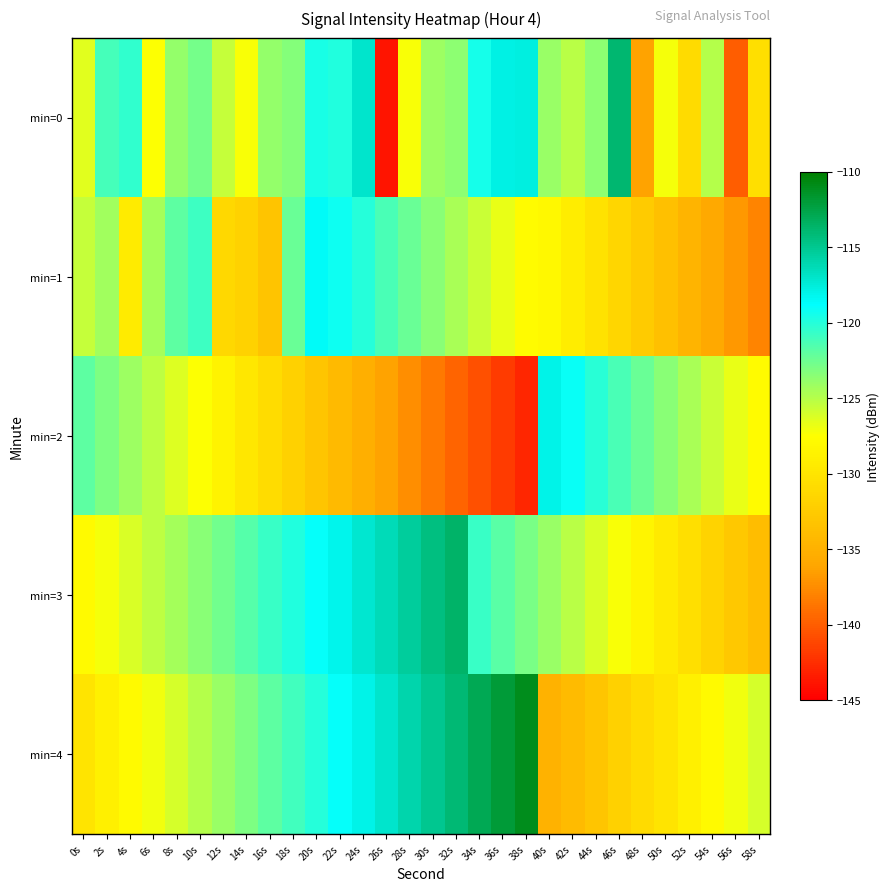

Which series has the largest range (max minus min)?

min=0